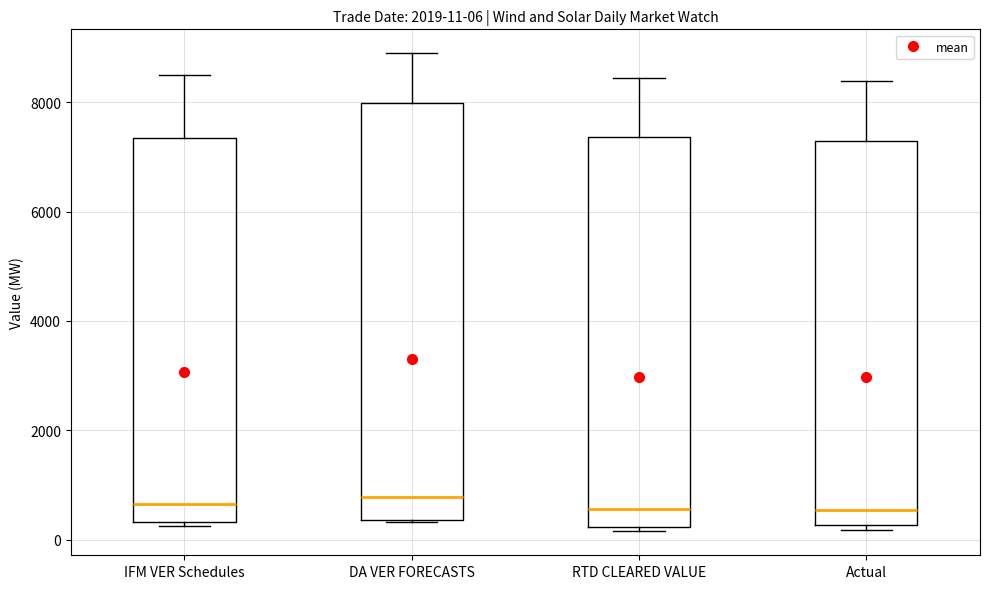

Which box is the tallest, from its lower edge to its upper edge?

DA VER FORECASTS